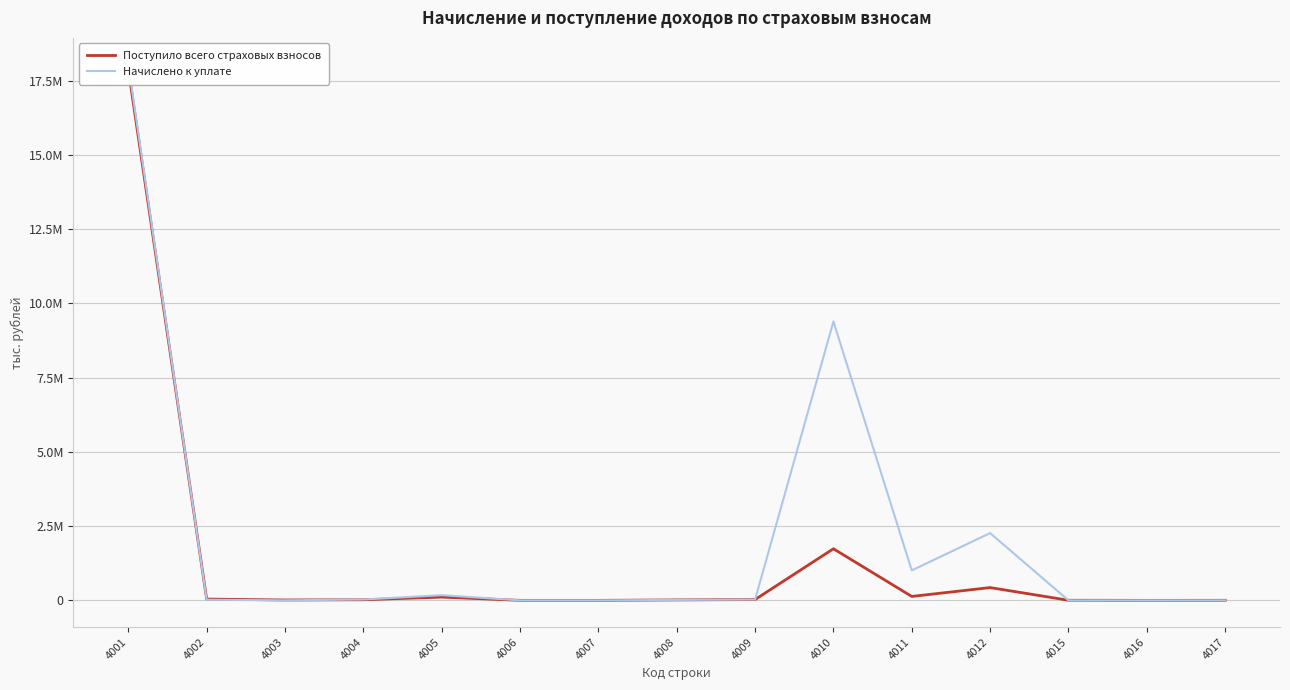

The value of Поступило всего страховых взносов at 4006 is 32. True or false?

False